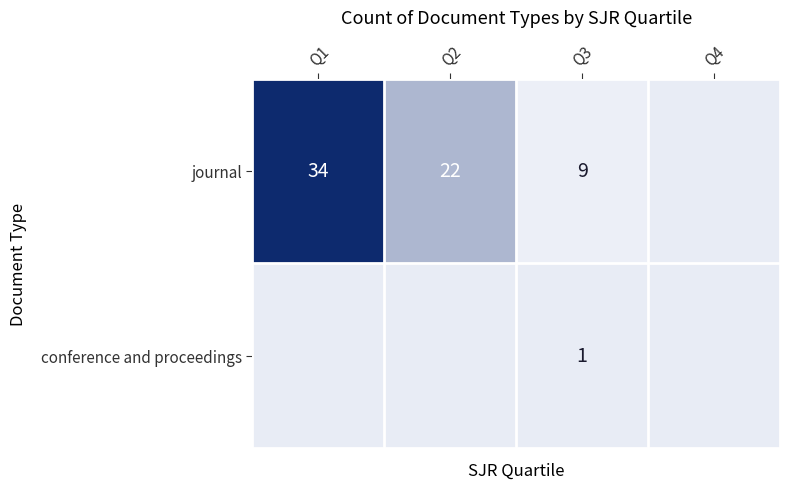

The journal series shows 22 at Q2. True or false?

True